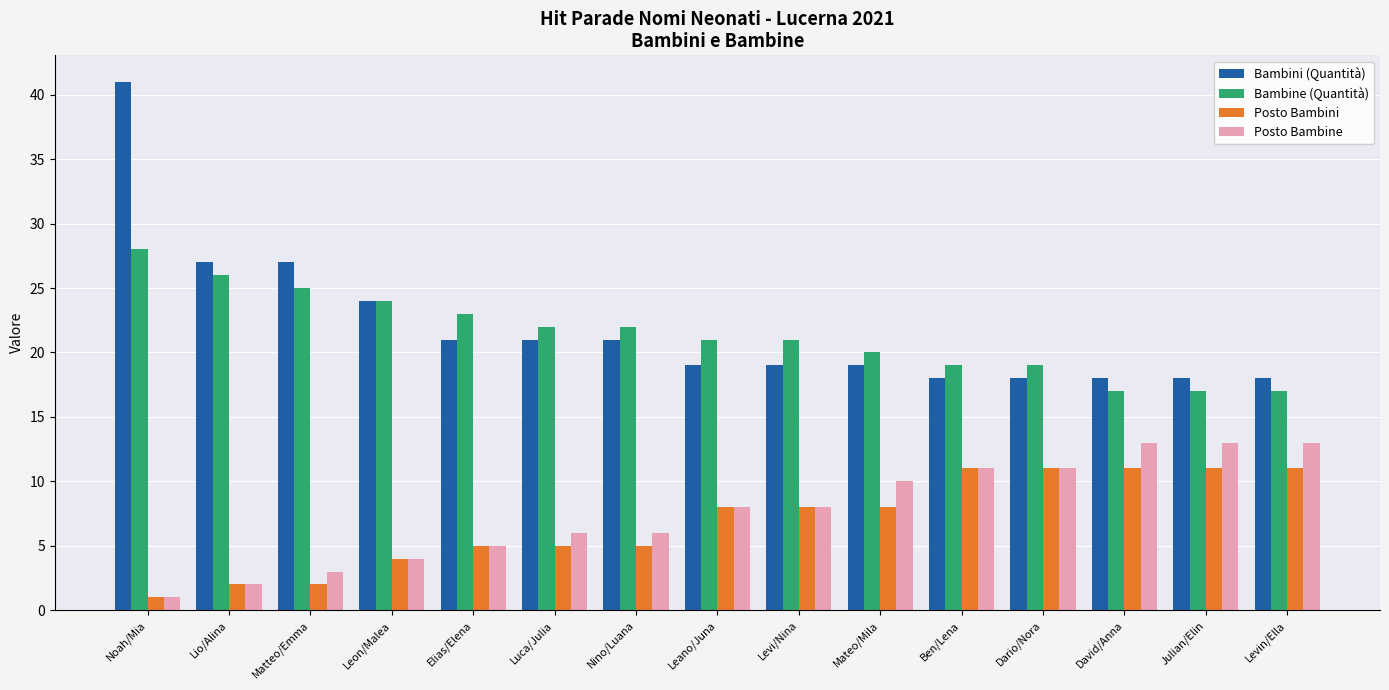

What is the label of the 11th bar from the left?

Ben/Lena